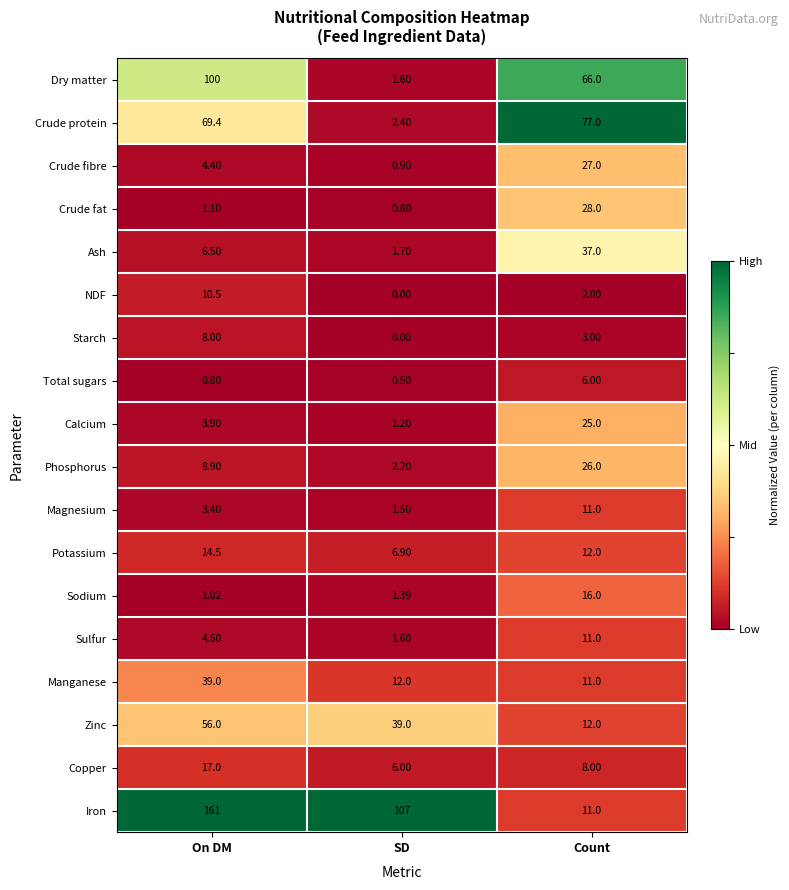

Where is Iron nearest to the value 86?

SD